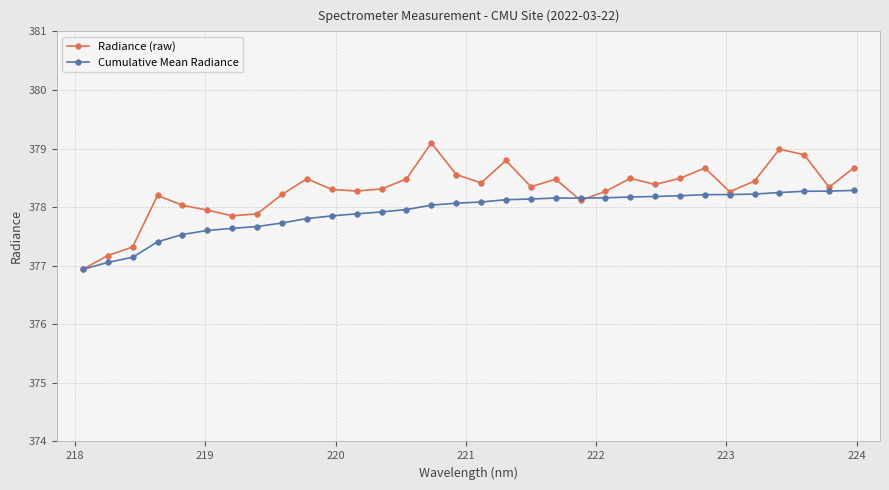

Which series has the largest total across all categories?

Radiance (raw)